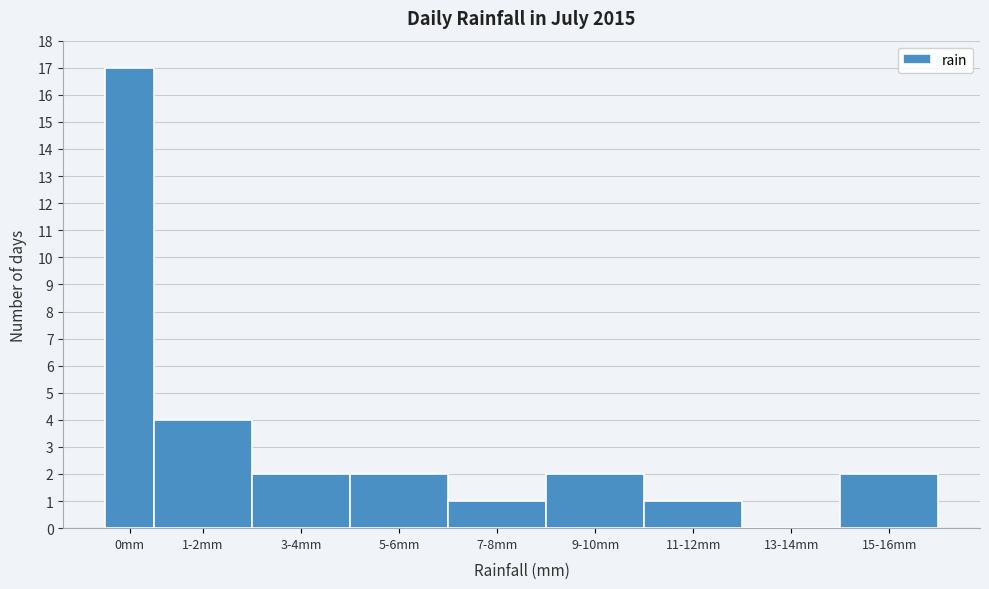

Reading right to left, transcribe all the data shown in this chart.

15-16mm=2	13-14mm=0	11-12mm=1	9-10mm=2	7-8mm=1	5-6mm=2	3-4mm=2	1-2mm=4	0mm=17